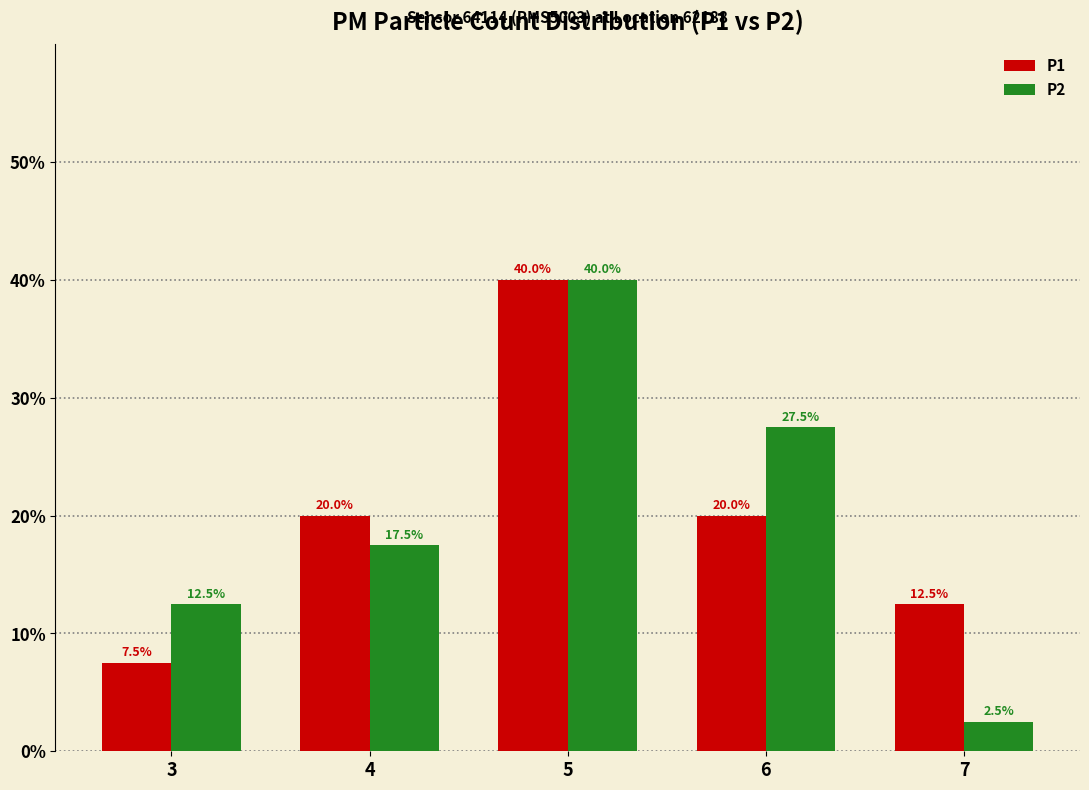

Rank the categories by P2 value from highest to lowest.

5, 6, 4, 3, 7